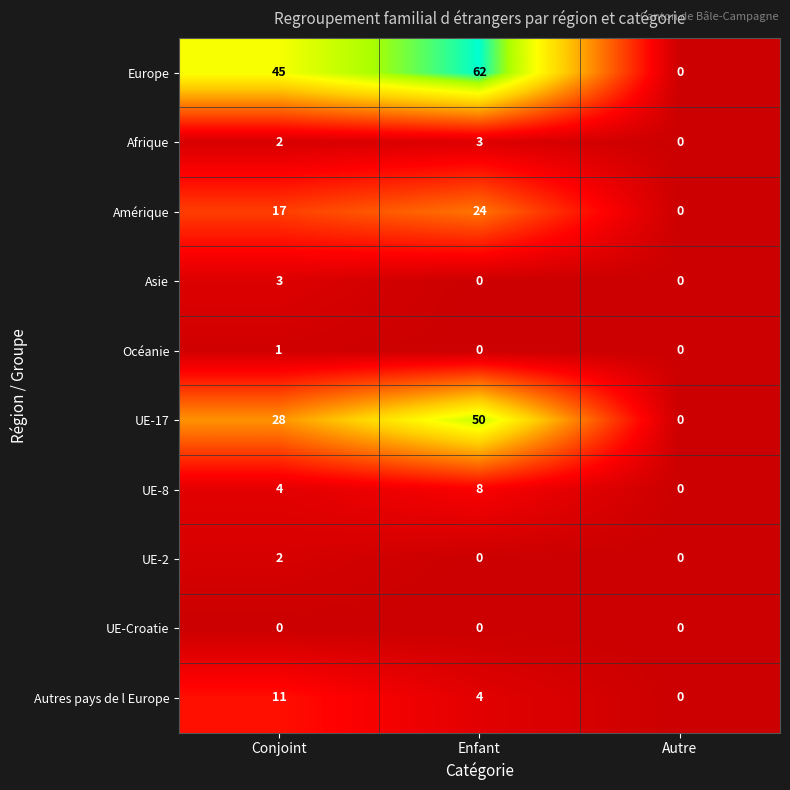

Reading right to left, transcribe all the data shown in this chart.

Europe: Autre=0	Enfant=62	Conjoint=45
Afrique: Autre=0	Enfant=3	Conjoint=2
Amérique: Autre=0	Enfant=24	Conjoint=17
Asie: Autre=0	Enfant=0	Conjoint=3
Océanie: Autre=0	Enfant=0	Conjoint=1
UE-17: Autre=0	Enfant=50	Conjoint=28
UE-8: Autre=0	Enfant=8	Conjoint=4
UE-2: Autre=0	Enfant=0	Conjoint=2
UE-Croatie: Autre=0	Enfant=0	Conjoint=0
Autres pays de l Europe: Autre=0	Enfant=4	Conjoint=11